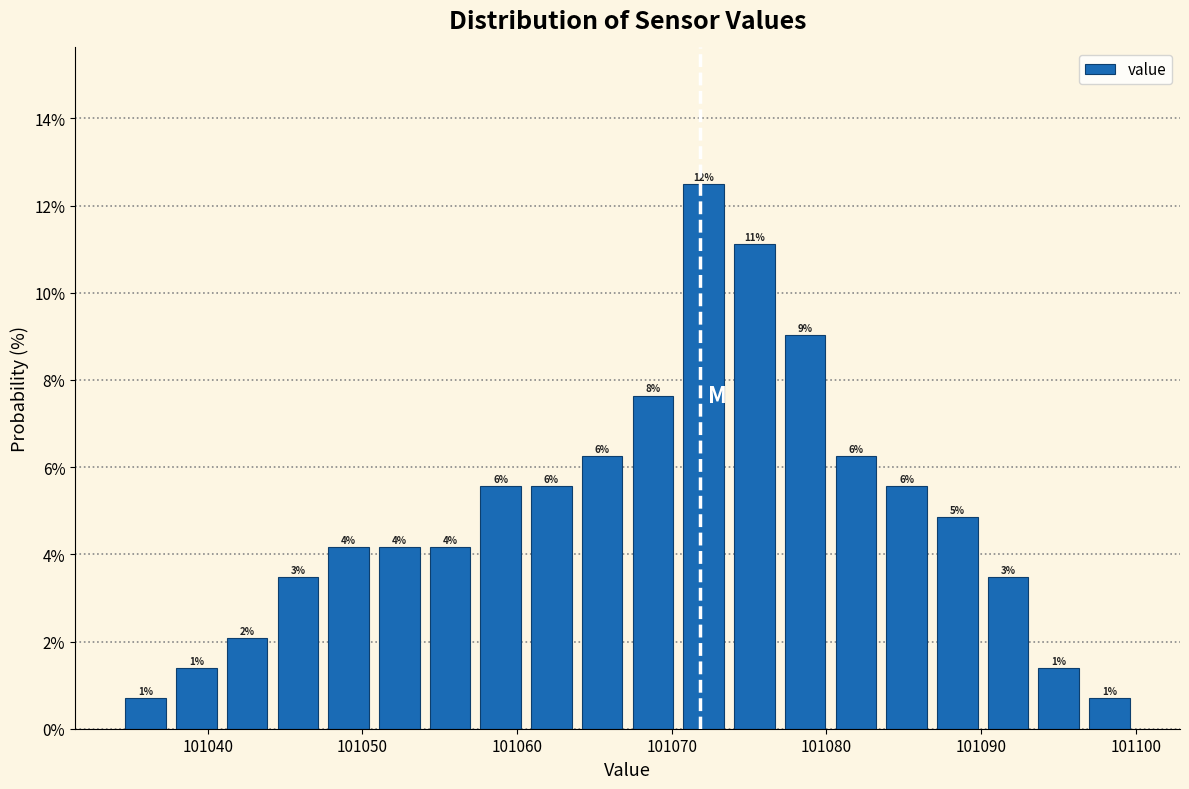

Around what value on the x-axis is the tallest bar? Give the approximate position of its centre, as read against the axis.

101072